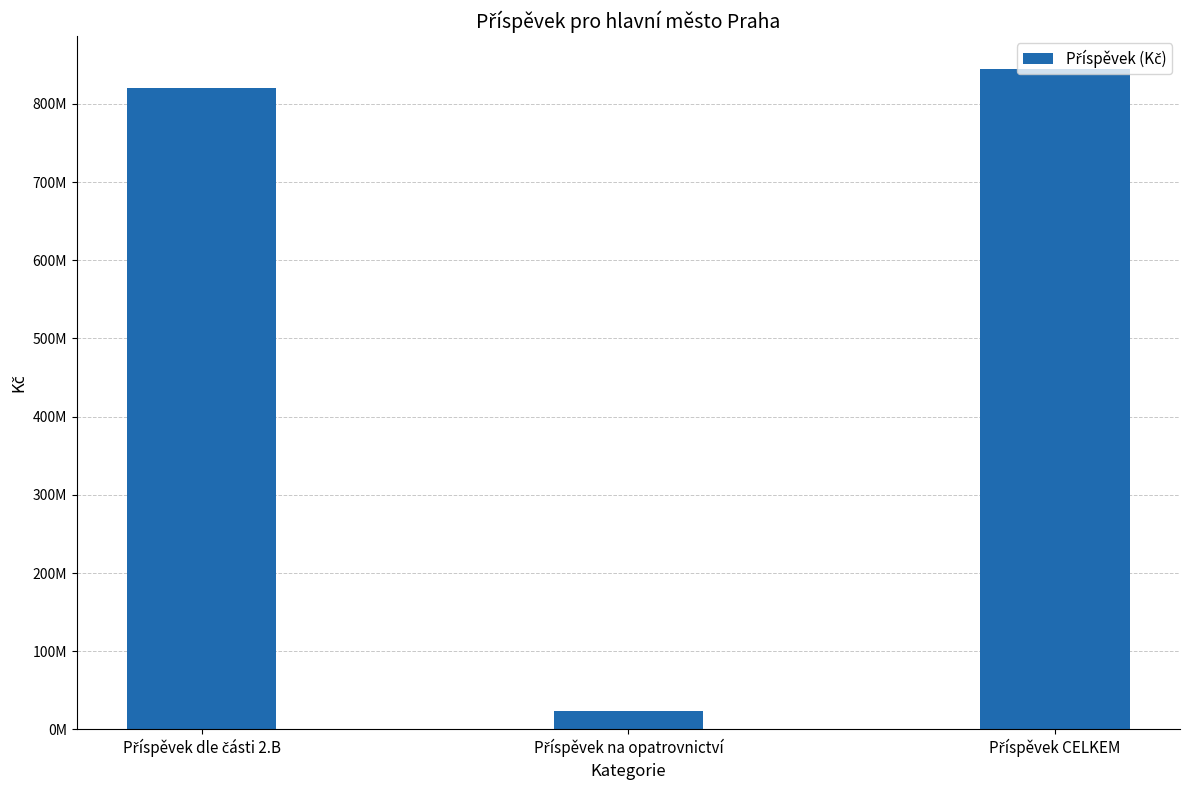

The value at Příspěvek na opatrovnictví is 24041000.0. True or false?

True